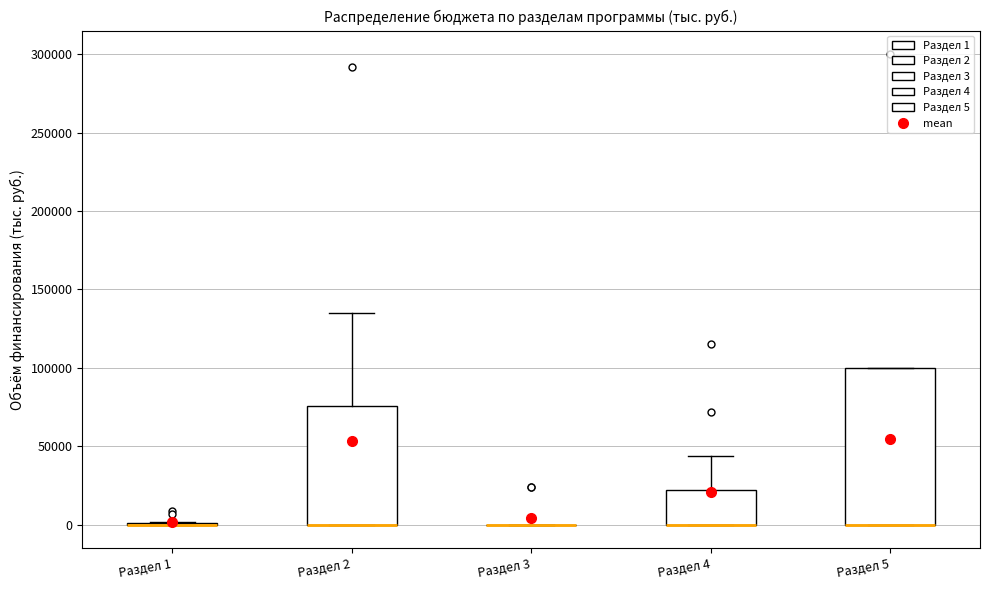

Reading left to right, read every box against the y-axis: the position of its median line, the range the box covers, and the ends of its whiskers. The values are not printed on the chart, so give them approximately, as read against the axis.

Раздел 1: box collapsed to a line at 0, whiskers 0 to 0
Раздел 2: median 0 (drawn on the box's lower edge), box 0 to 75000, whiskers 0 to 135000
Раздел 3: box collapsed to a line at 0, whiskers 0 to 0
Раздел 4: median 0 (drawn on the box's lower edge), box 0 to 20000, whiskers 0 to 45000
Раздел 5: median 0 (drawn on the box's lower edge), box 0 to 100000, whiskers 0 to 100000